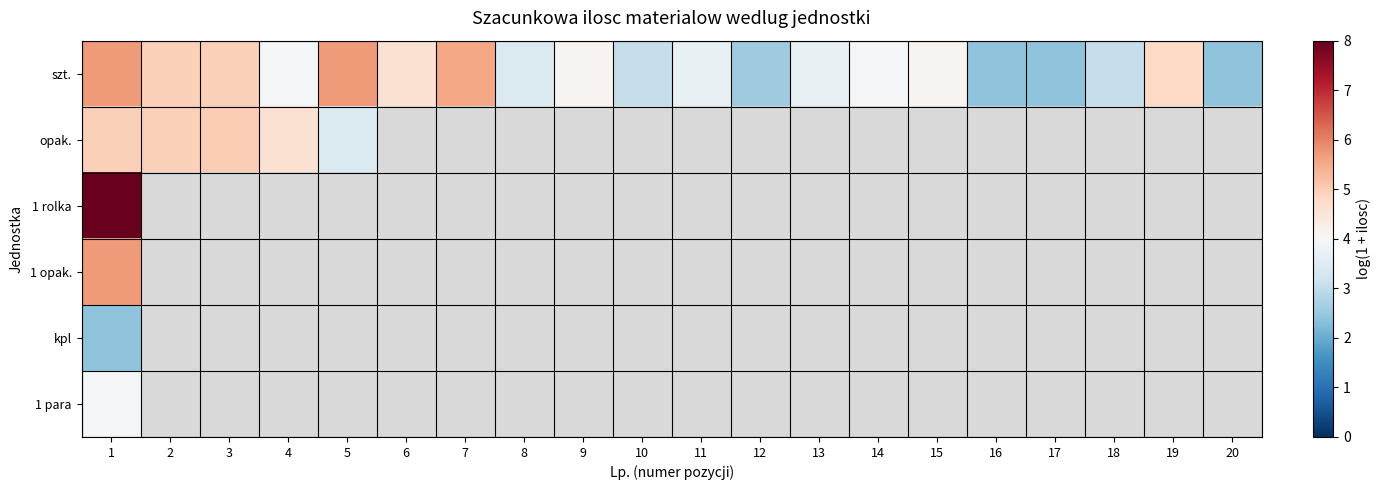

Which label corresponds to the smallest value in the chart?

6